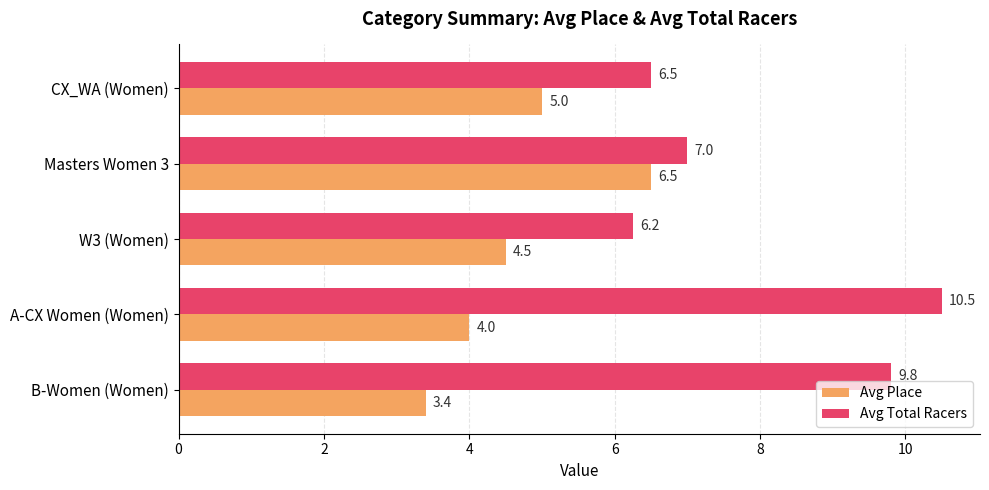

What is the difference between the maximum and minimum values in the Avg Place series?

3.1